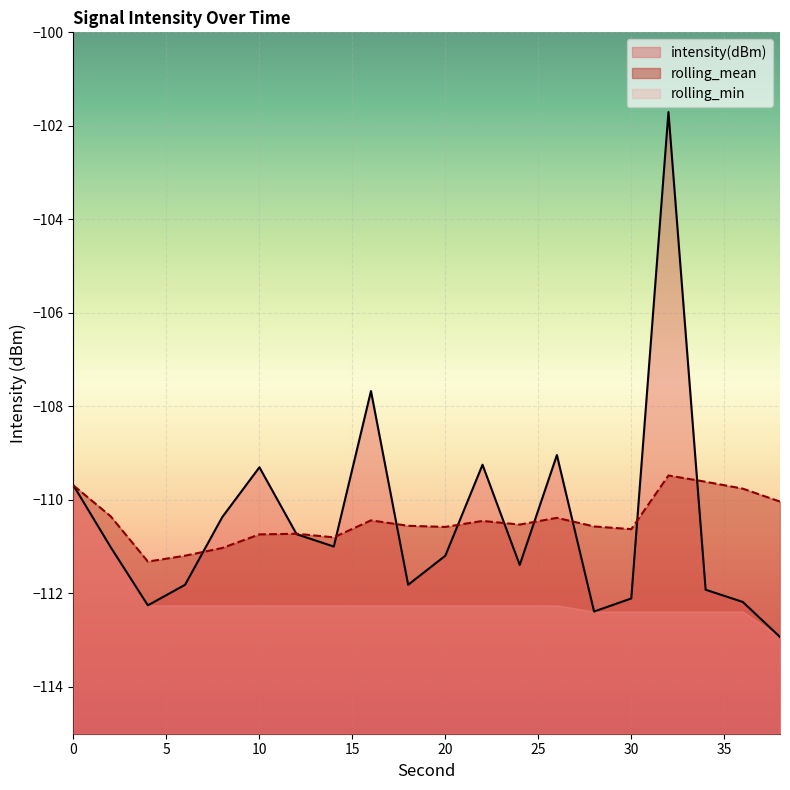

List the labels in order of intensity(dBm) value, largest first.

32, 16, 26, 22, 10, 0, 8, 12, 14, 2, 20, 24, 6, 18, 34, 30, 36, 4, 28, 38